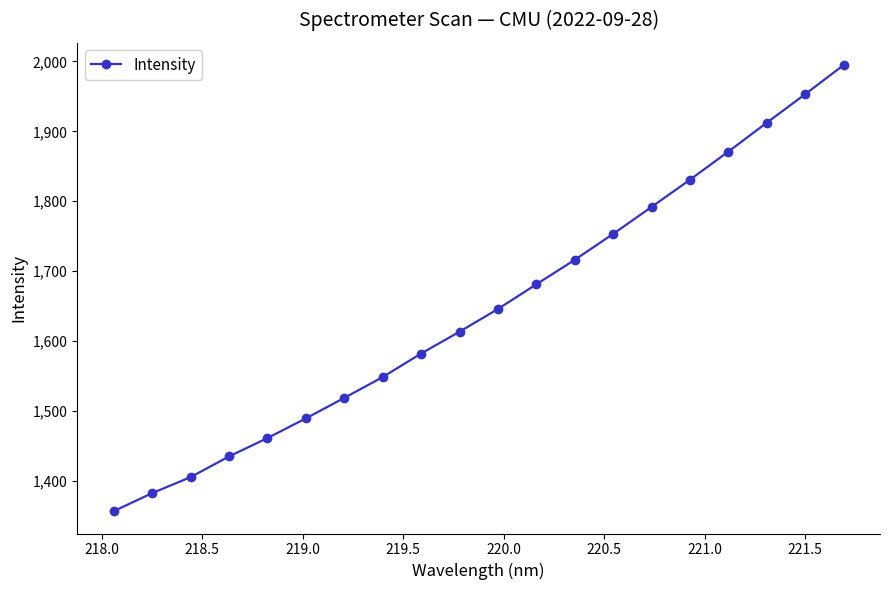

What is the greatest value displayed?

1994.8